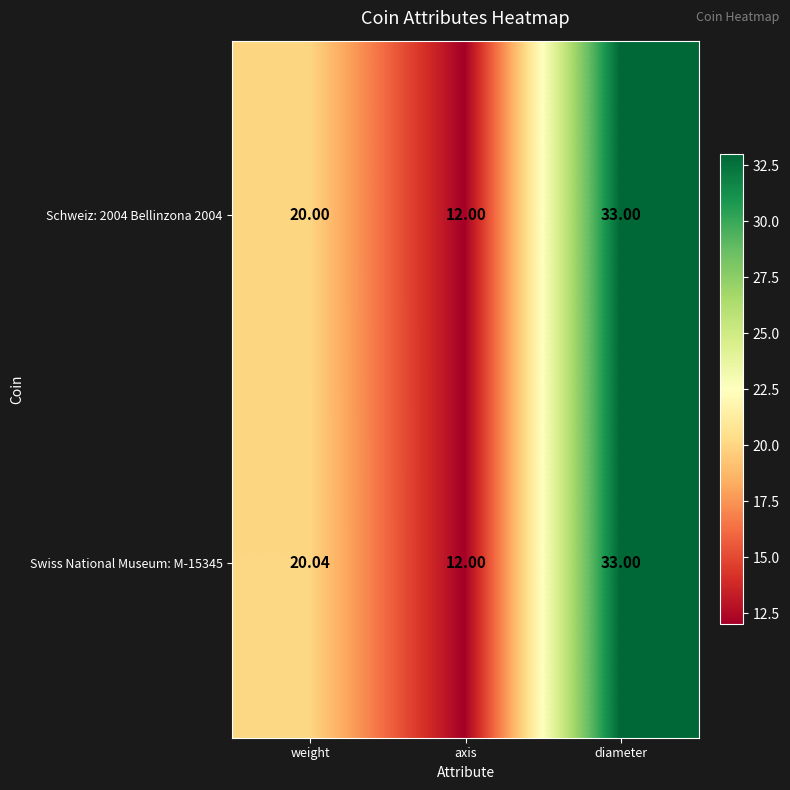

At which label is Swiss National Museum: M-15345 closest to 22?

weight